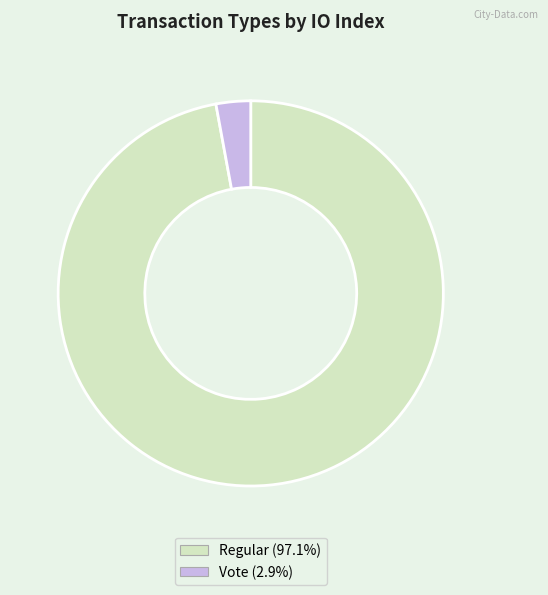

Does any single category account for the majority?

Yes